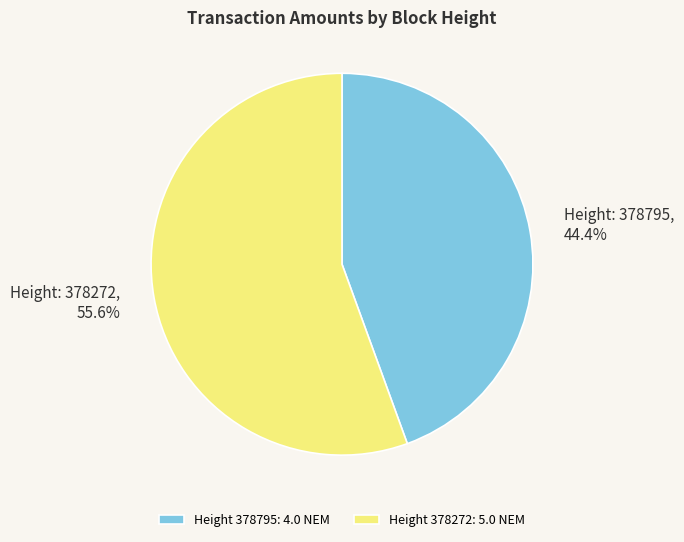

Is Height: 378272, 55.6% the majority of the pie?

Yes